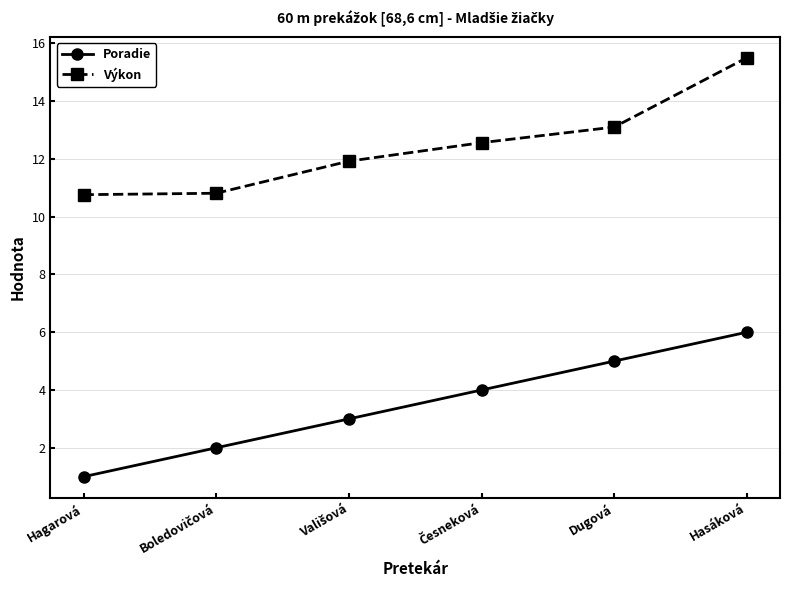

How many series are shown in this chart?

2